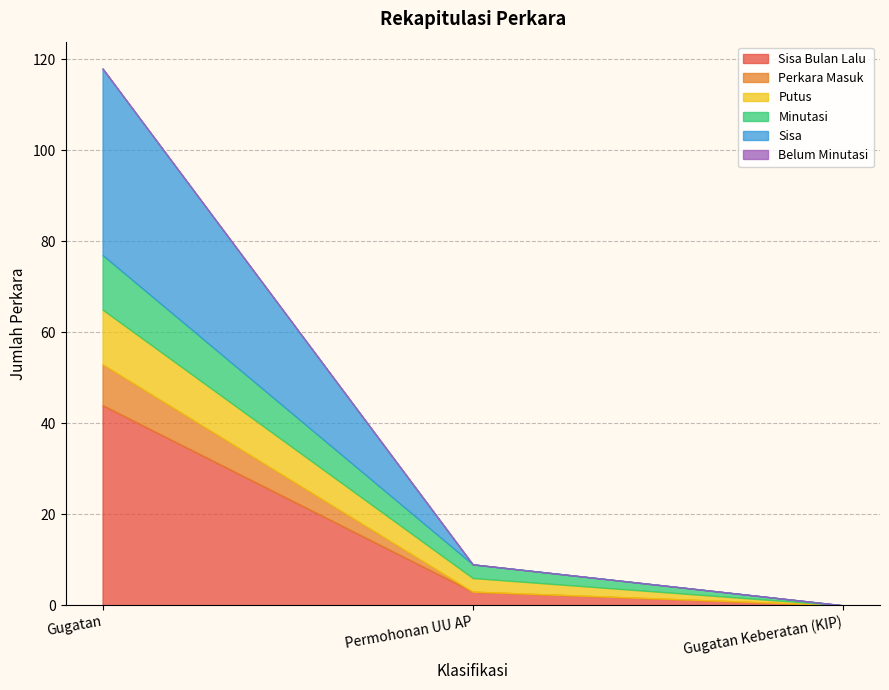

Which series has the largest range (max minus min)?

Sisa Bulan Lalu